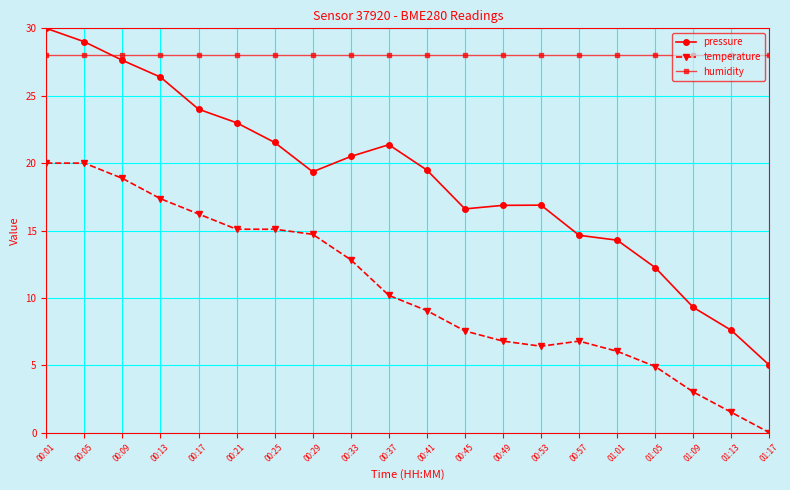

What is the label of the 8th point from the right?

00:49